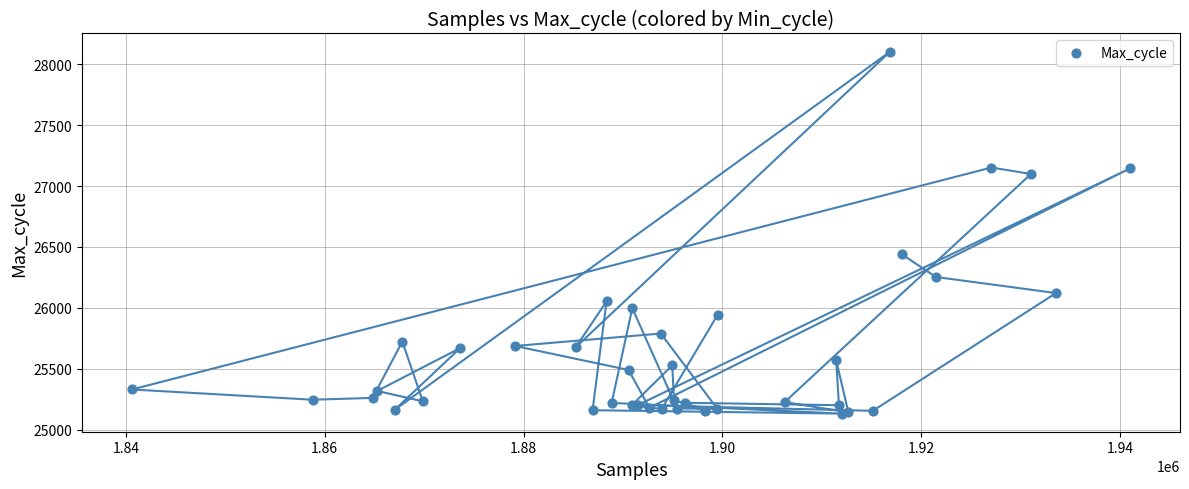

What Y value in the scatter plot is closest to 26618?

26439